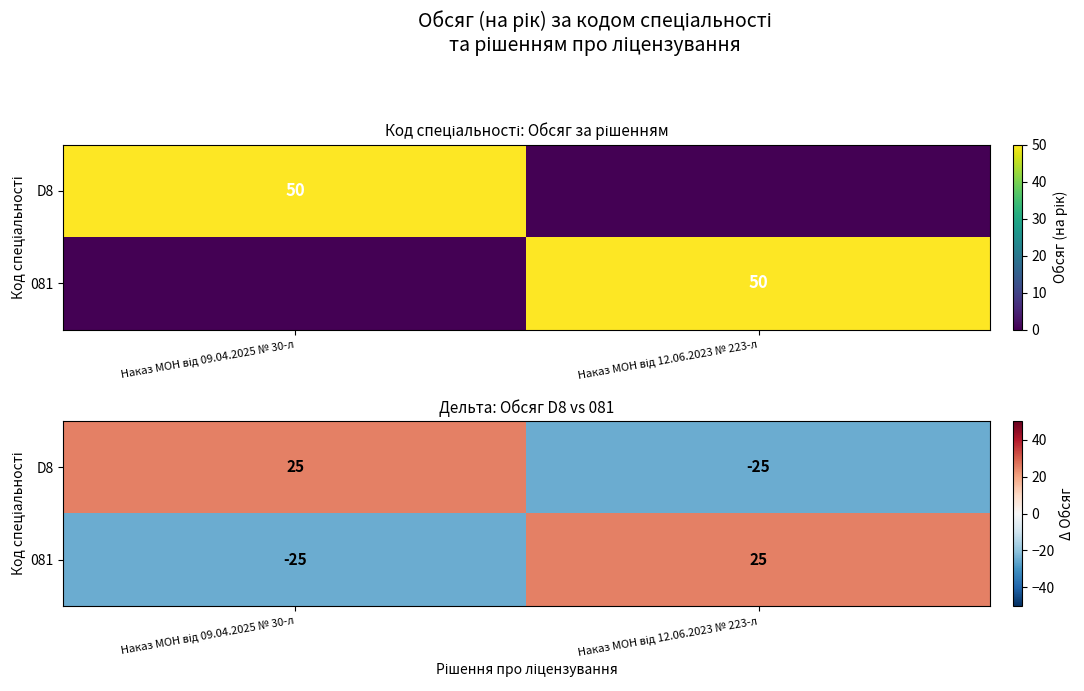

What is the highest value of the D8 series?

25